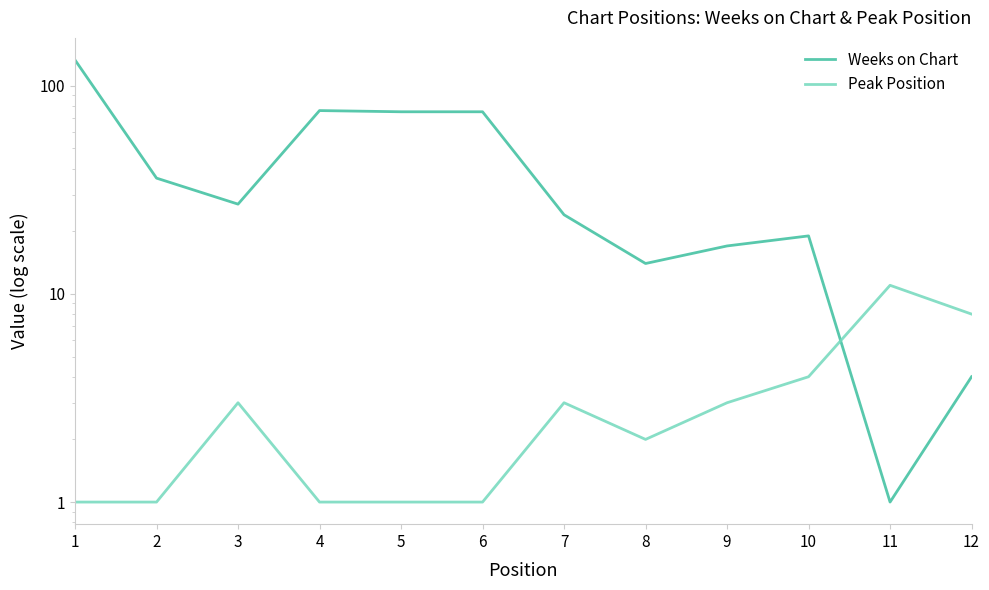

At which category is the sum across all series the highest?

1